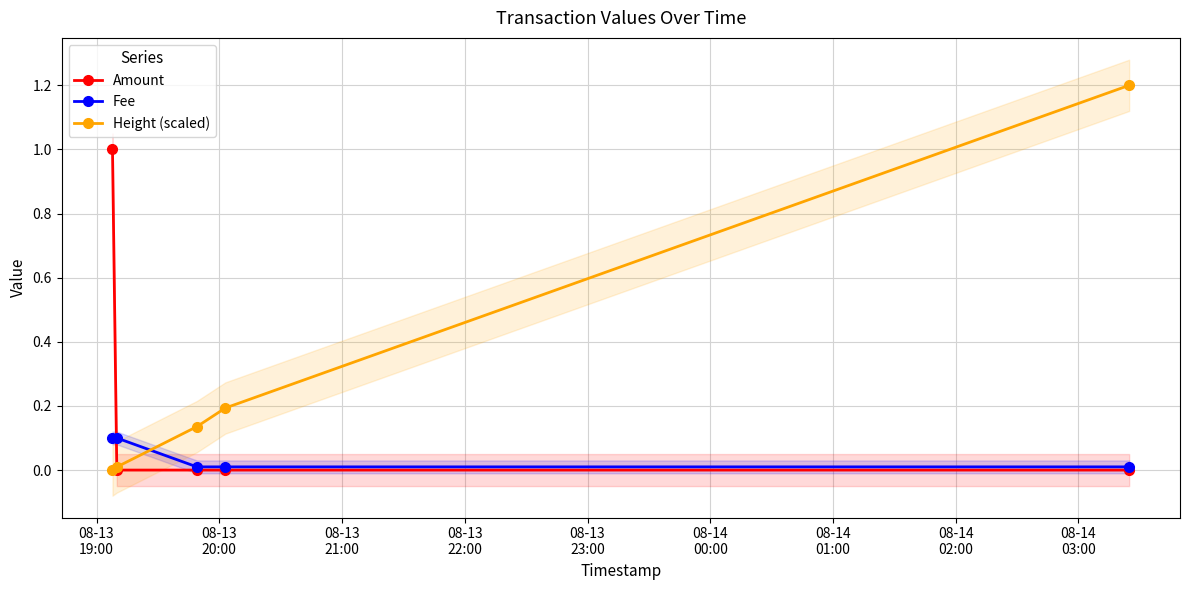

True or false: Height (scaled) and Fee intersect in this chart.

True